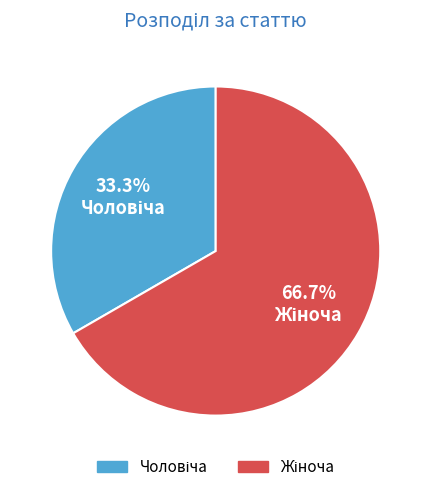

Does any single category account for the majority?

Yes